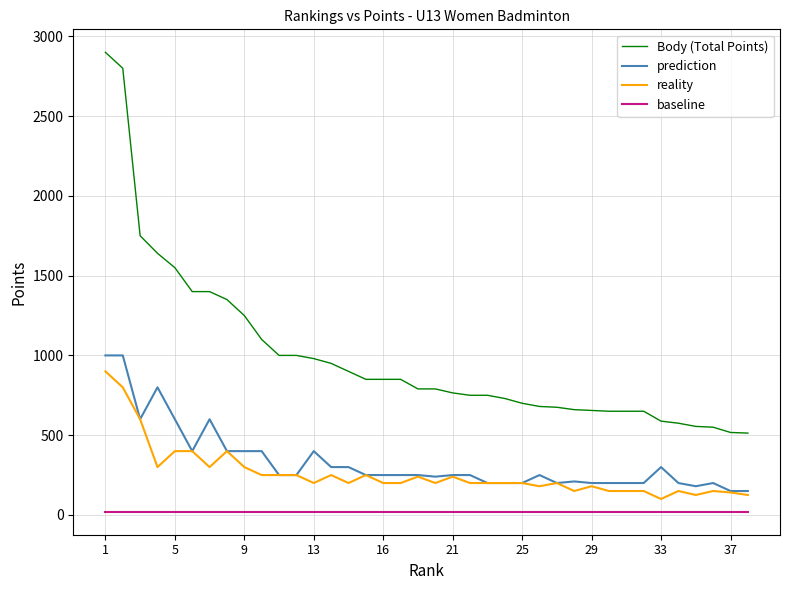

Which series has the largest range (max minus min)?

Body (Total Points)